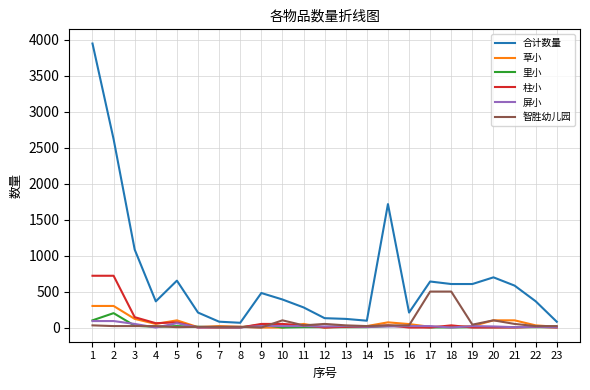

The value of 智胜幼儿园 at 14 is 20. True or false?

True